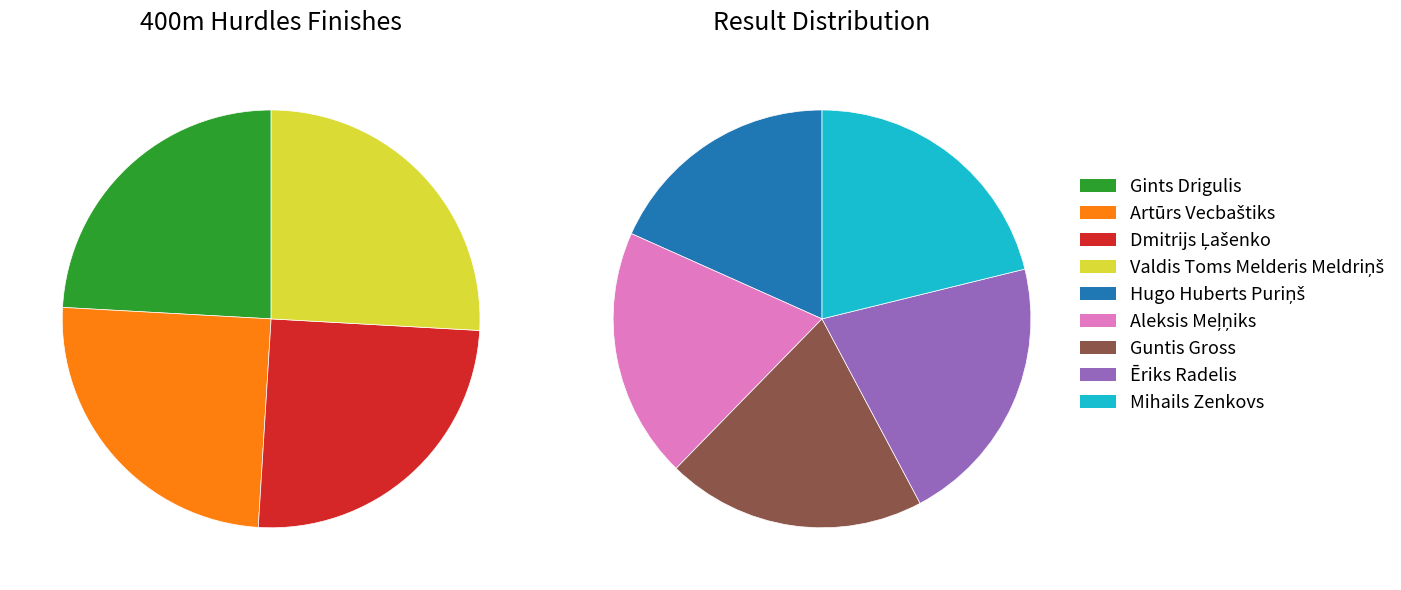

Count the number of slices in the pie.

9